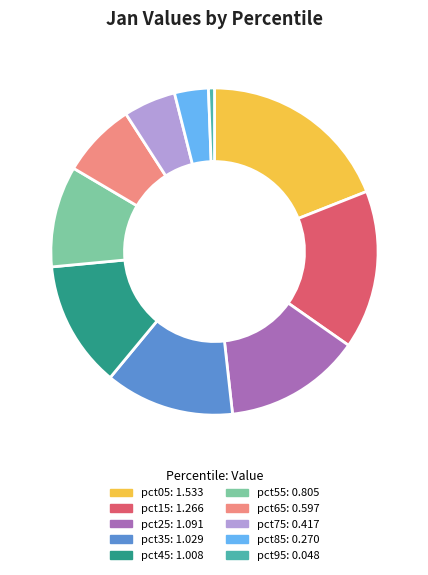

Does pct35 account for over 50% of the chart?

No